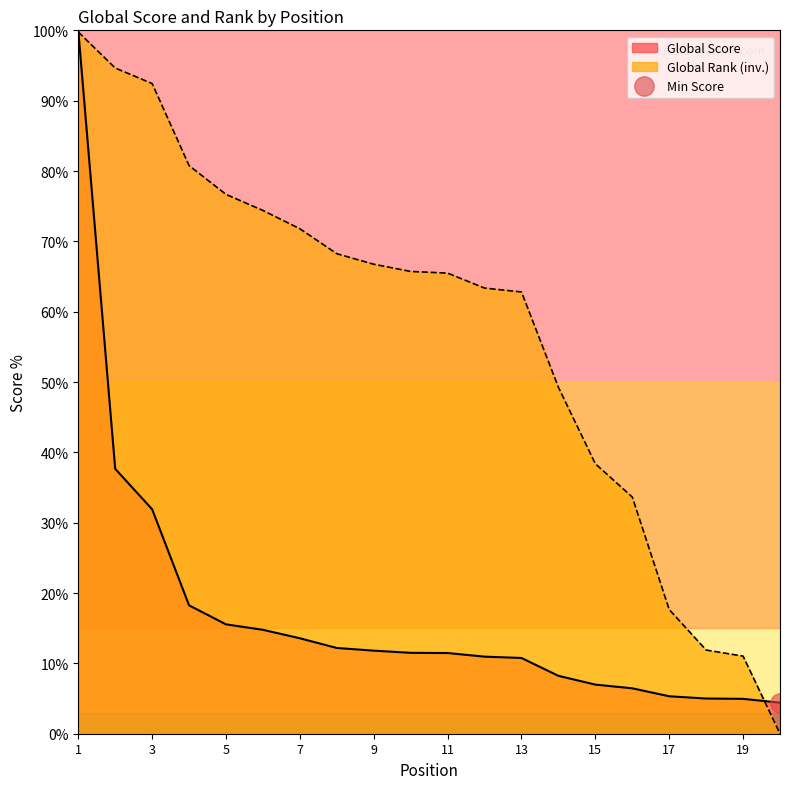

What is the total value across all series at 1?

199.8